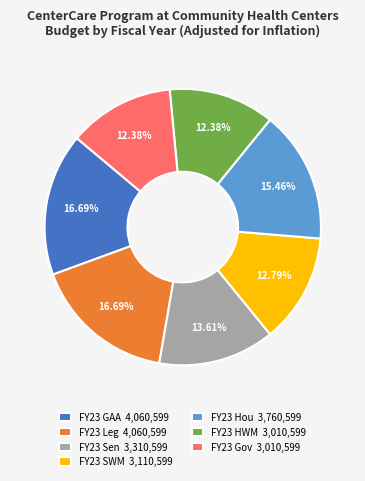

True or false: FY23 Leg accounts for 11% of the total.

False